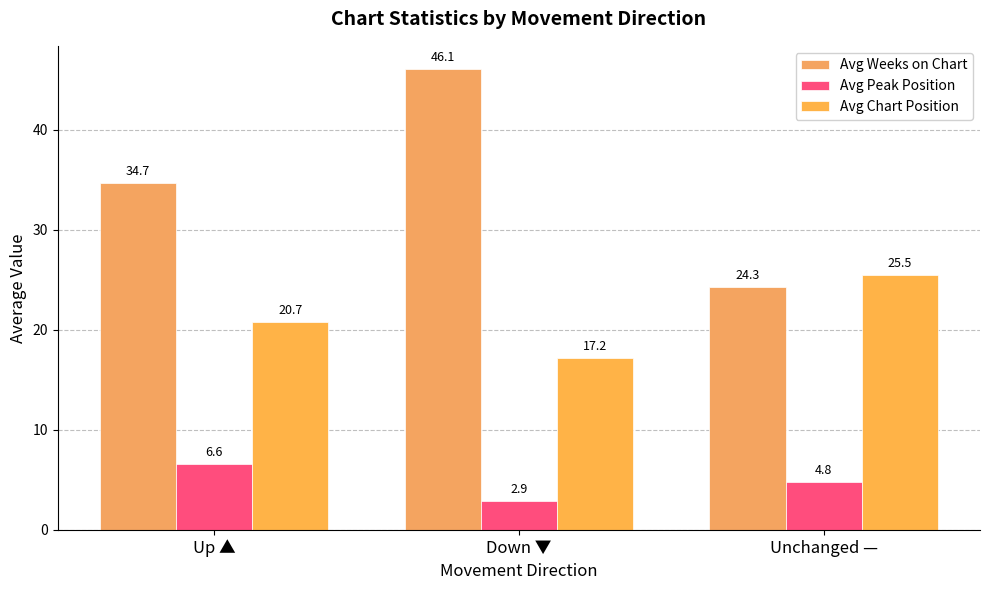

What position from the left is Down ▼?

2